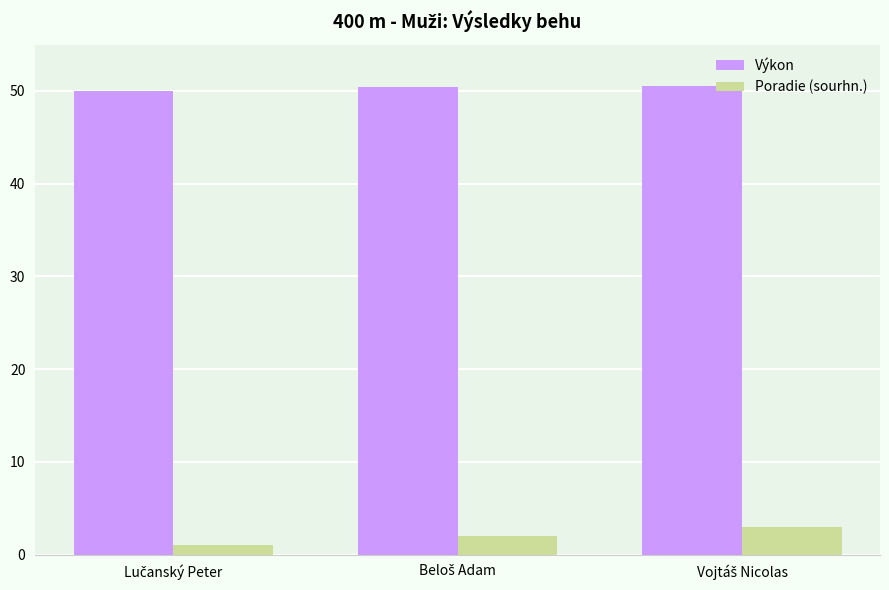

What is the greatest value displayed?

50.5